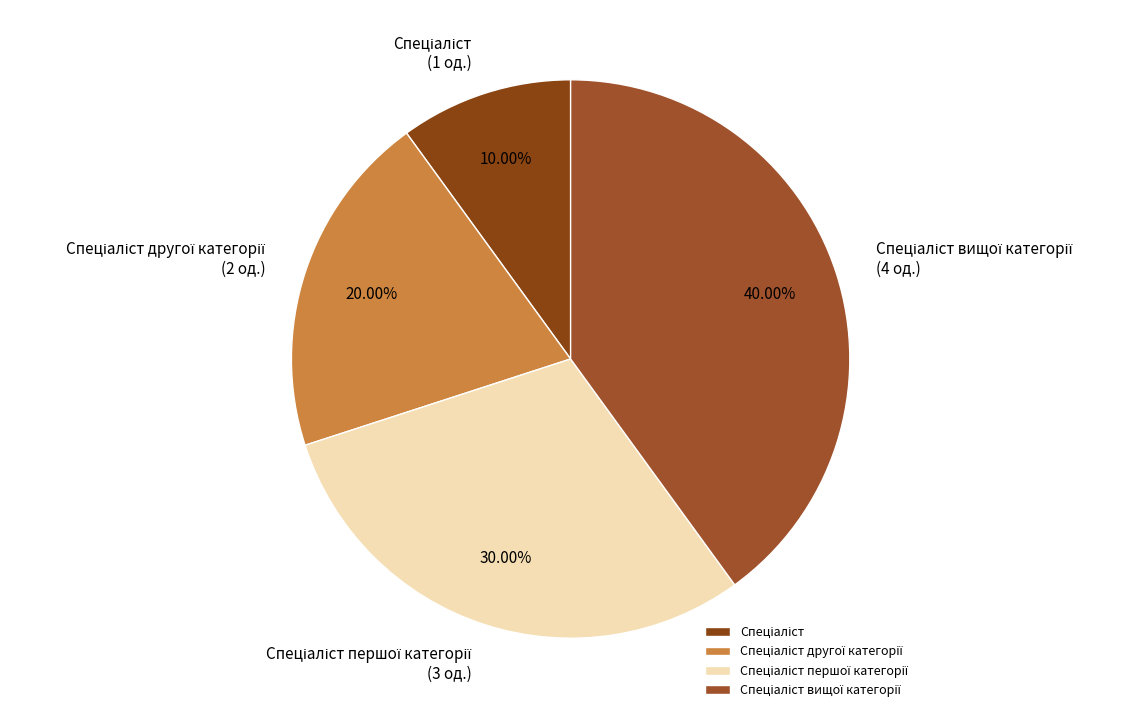

Does any single category account for the majority?

No